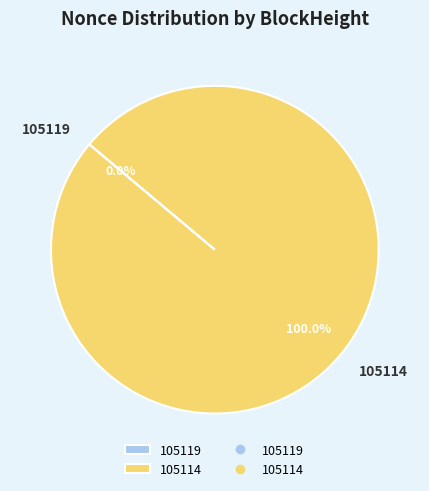

Which category has the biggest portion of the pie?

105114